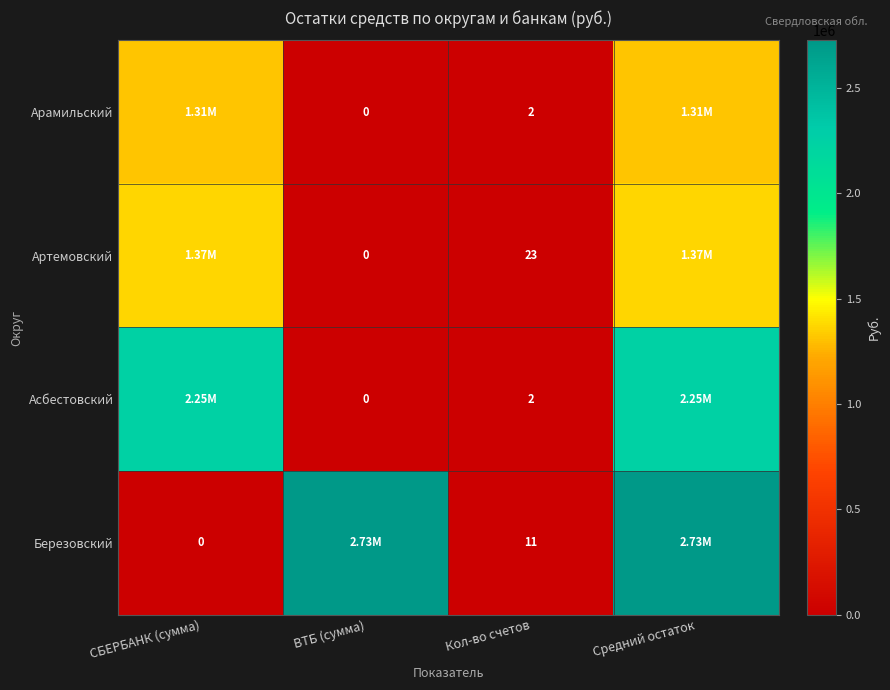

What is the total value across all series at СБЕРБАНК (сумма)?

4926657.6